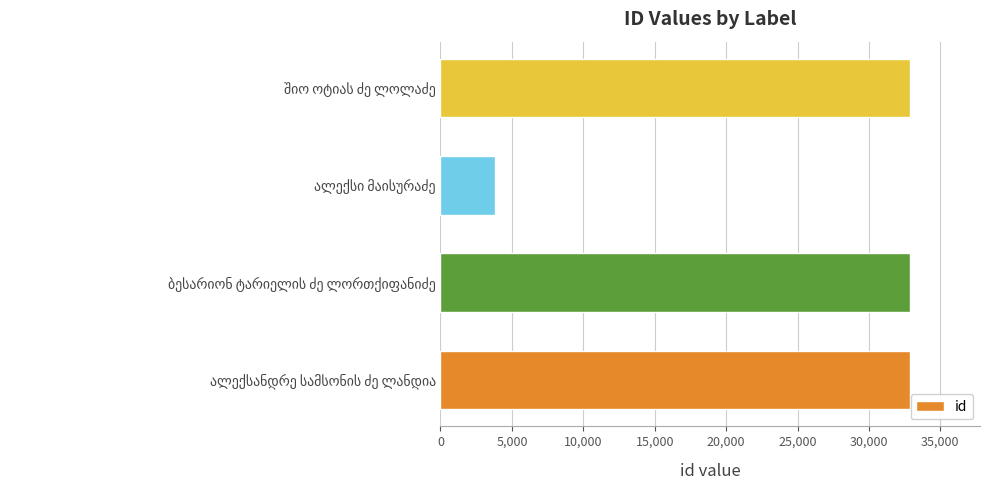

What is the sum of all values?

102394